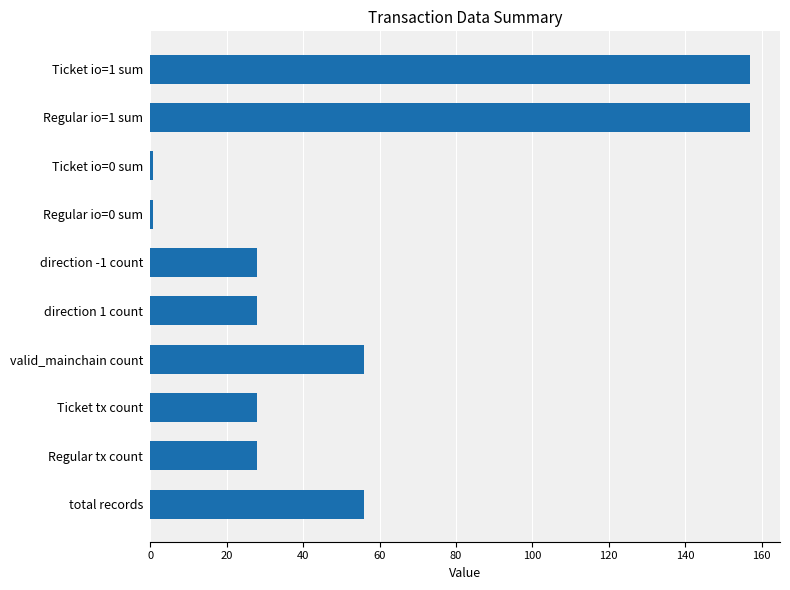

What is the sum of all values?

539.2